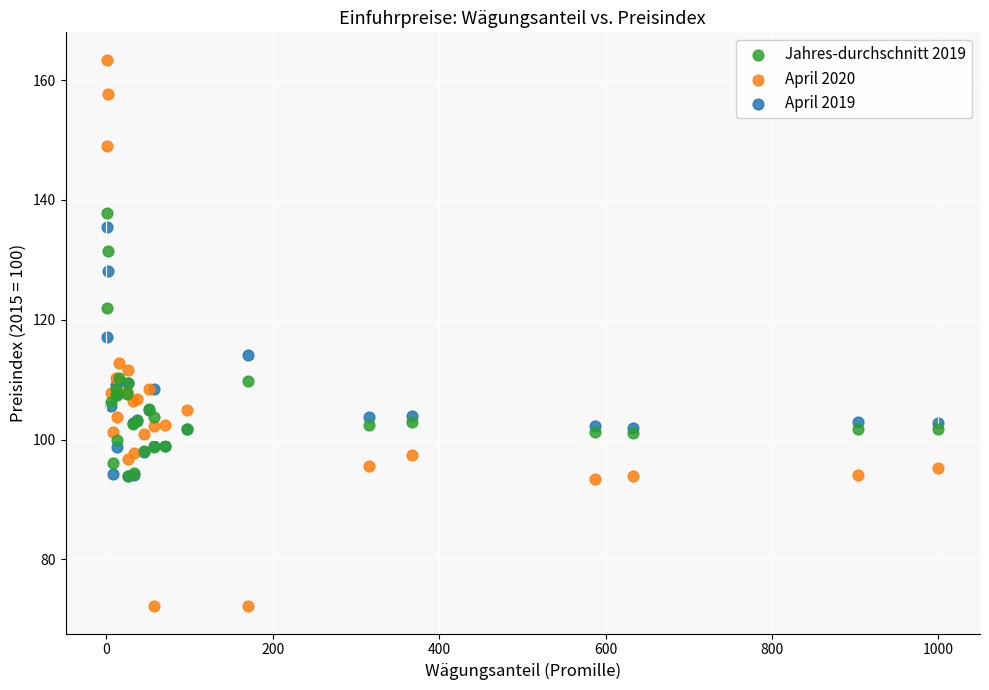

What are all the series names shown in the legend?

Jahres-durchschnitt 2019, April 2020, April 2019